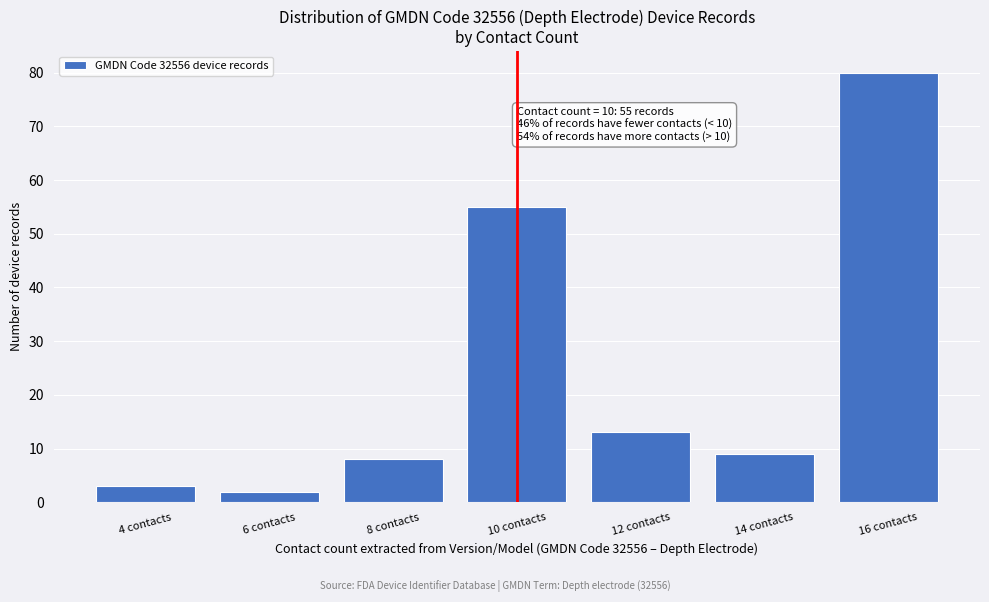

Reading left to right, extract all data points from this chart.

3	2	8	55	13	9	80